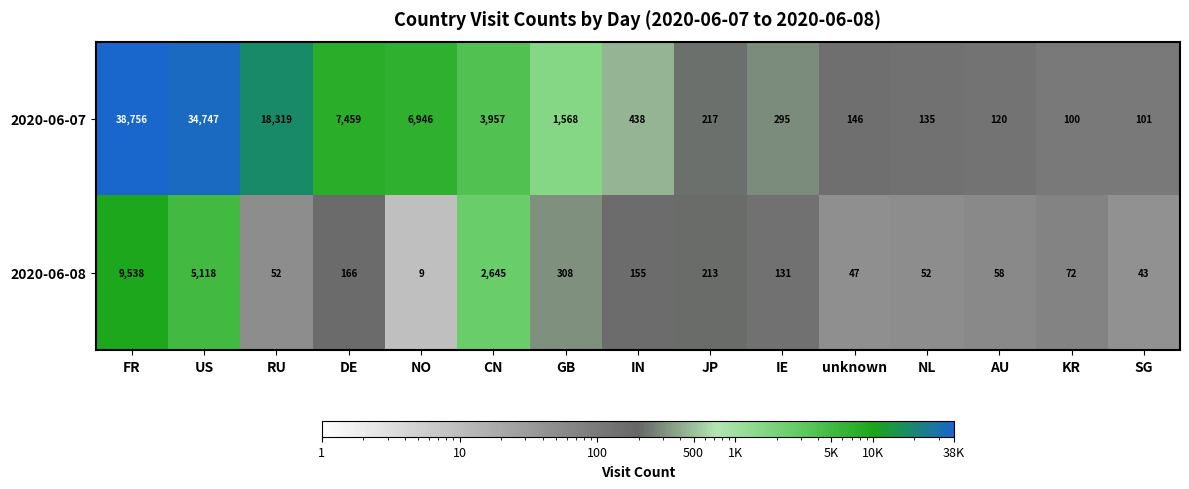

Where does the 2020-06-08 series first go above 131?

FR